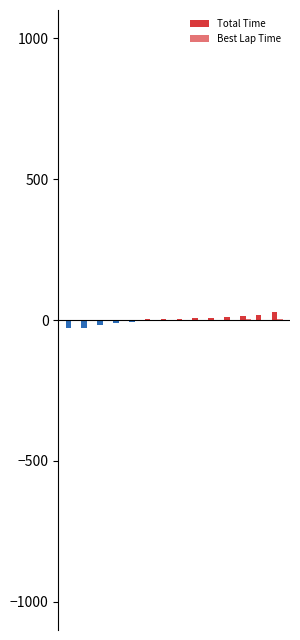

List the series in order of their peak value, lowest first.

Best Lap Time, Total Time